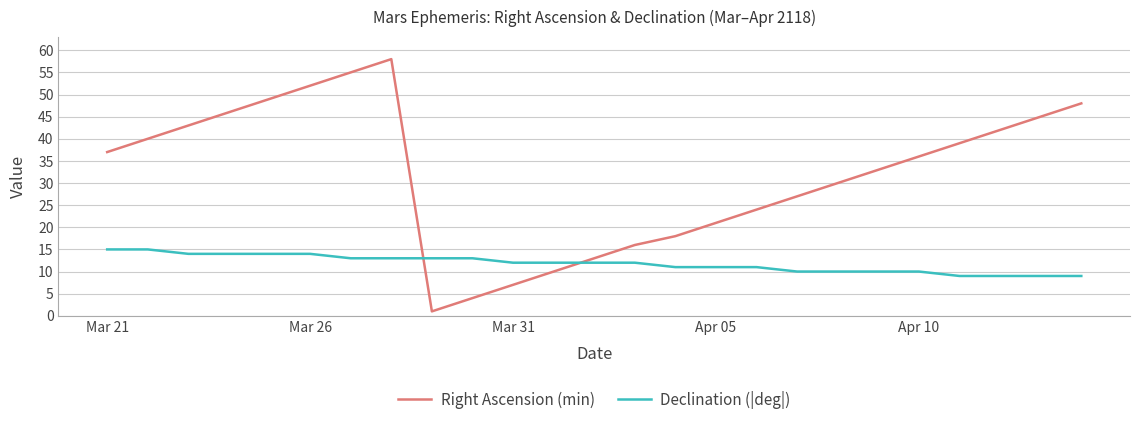

Which series has the widest spread of values?

Right Ascension (min)